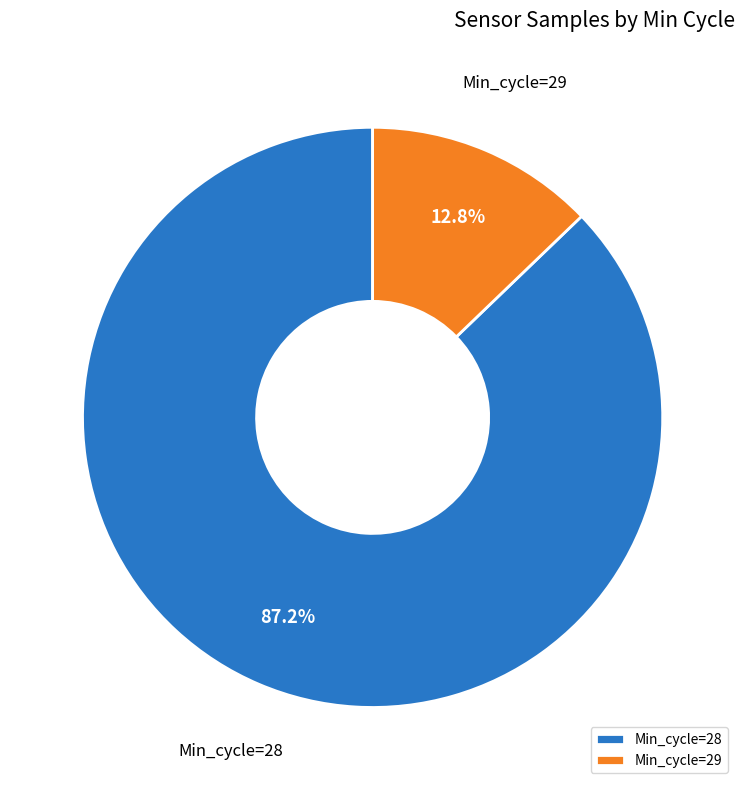

Which category has the smallest portion of the pie?

Min_cycle=29